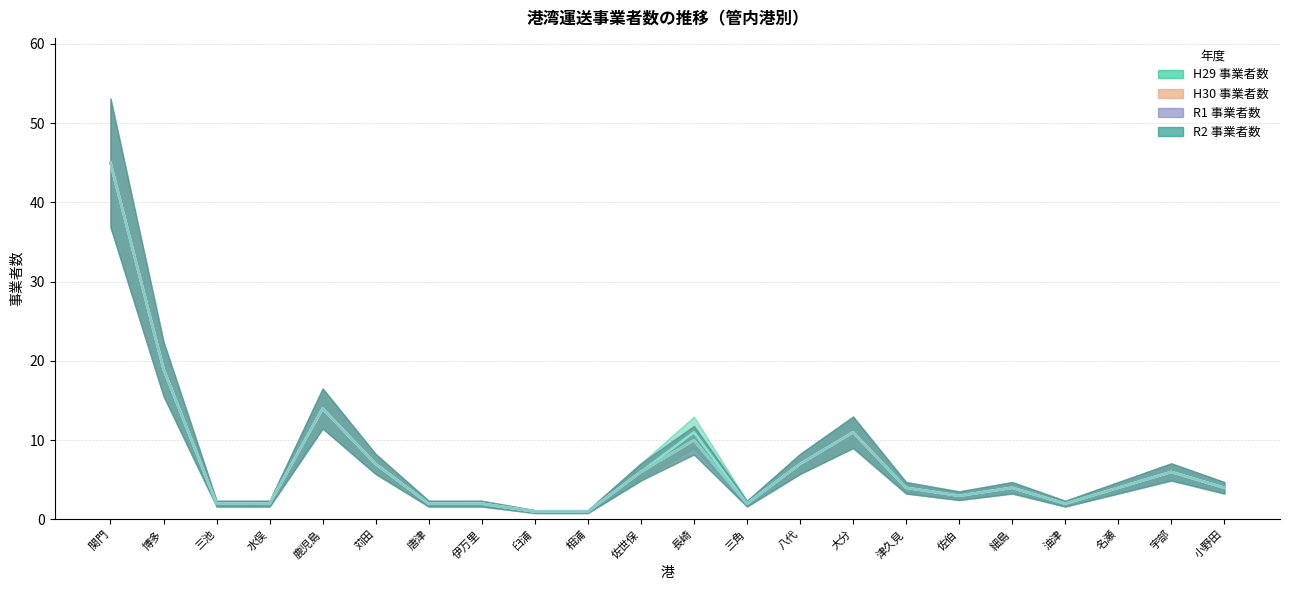

How many interior local peaks does the R1 事業者数 series have?

5